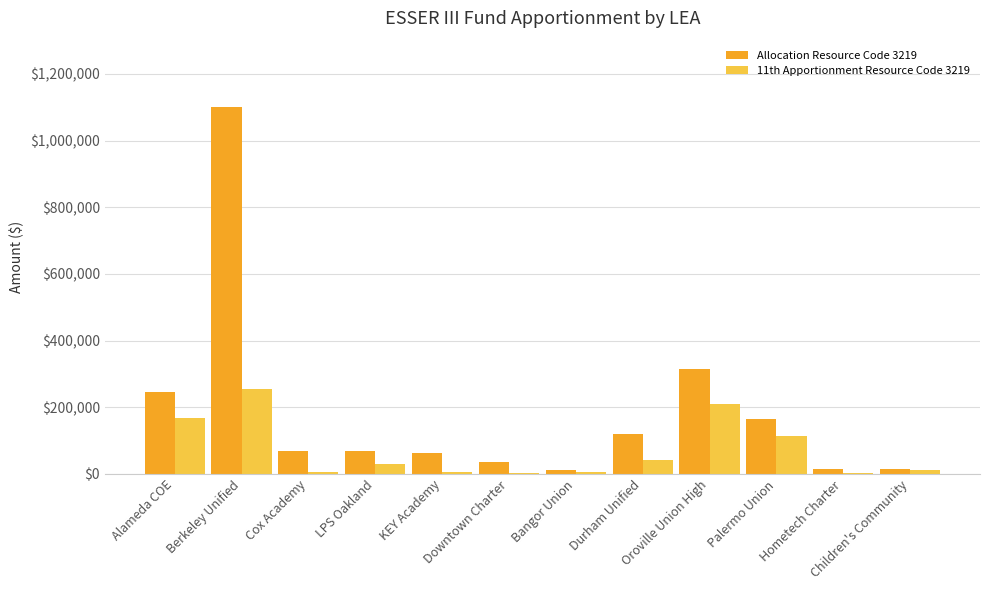

What is the maximum value shown in the chart?

1100109